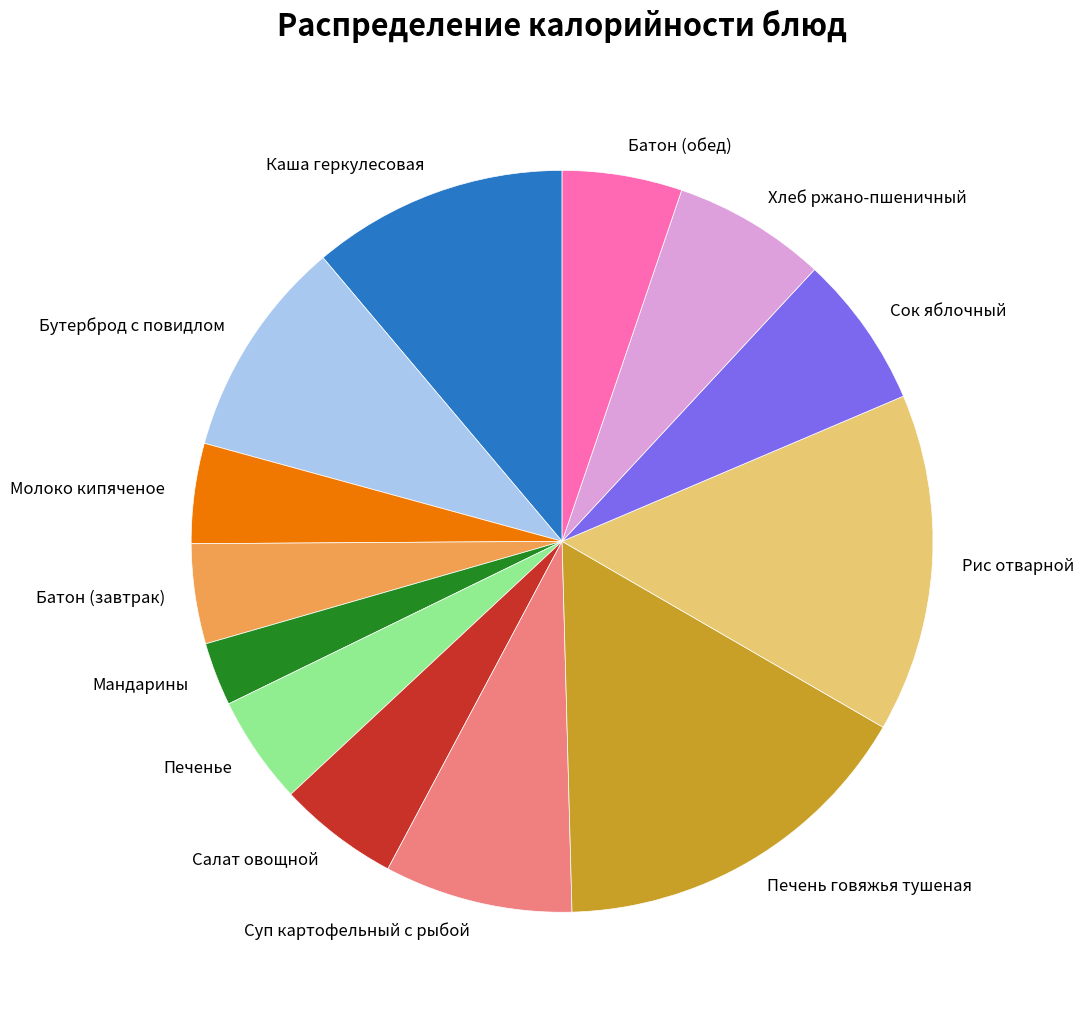

Which category has the biggest portion of the pie?

Печень говяжья тушеная